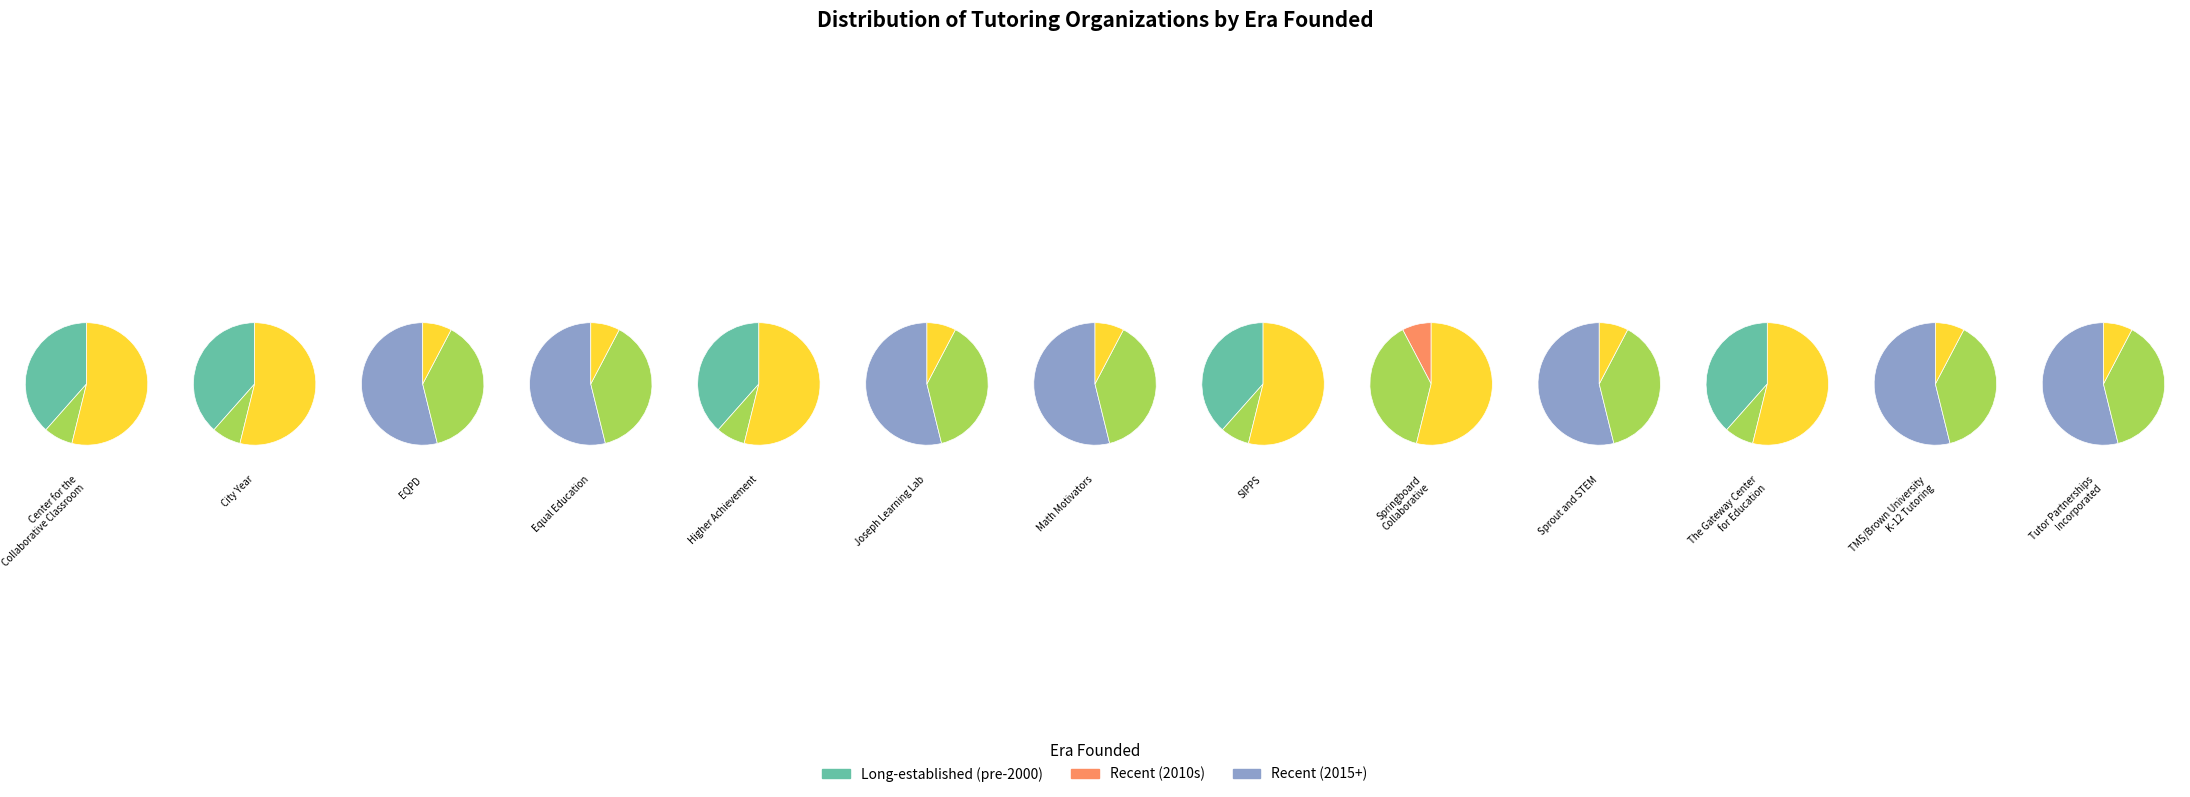

The 4 slice represents 8% of the pie. True or false?

True